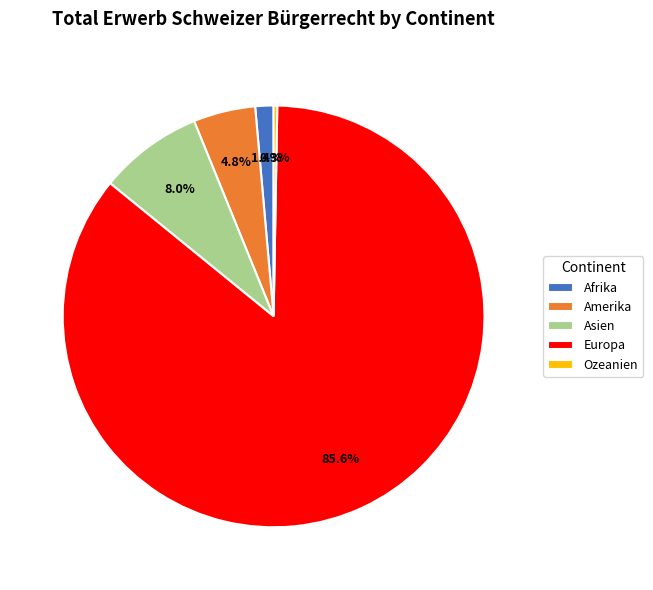

To the nearest percent, what portion does Europa represent?

86%